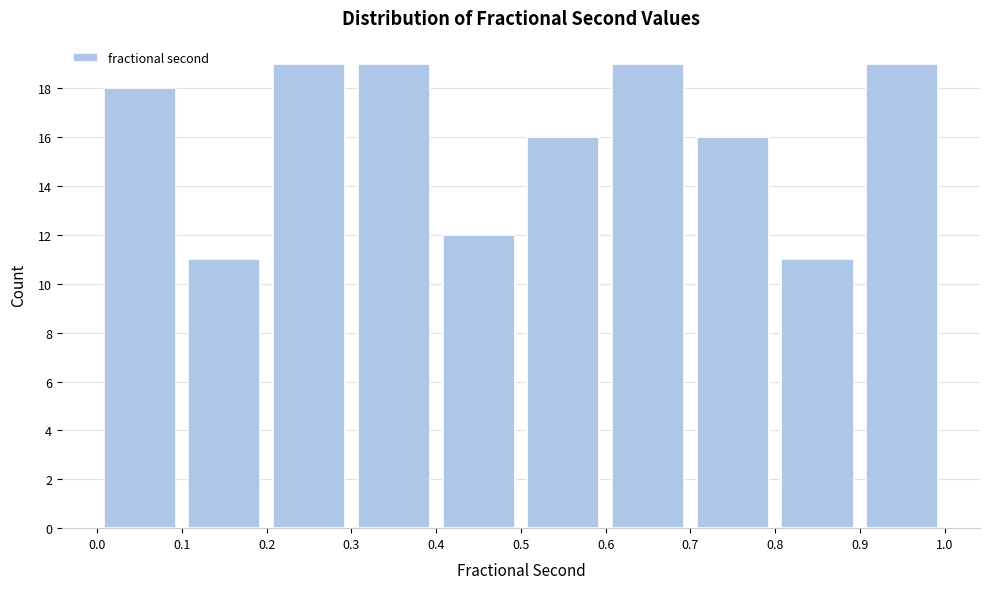

How tall is the bar that spans 0.4 to 0.5 on the x-axis? The values are not printed on the chart, so give them approximately, as read against the axis.

12